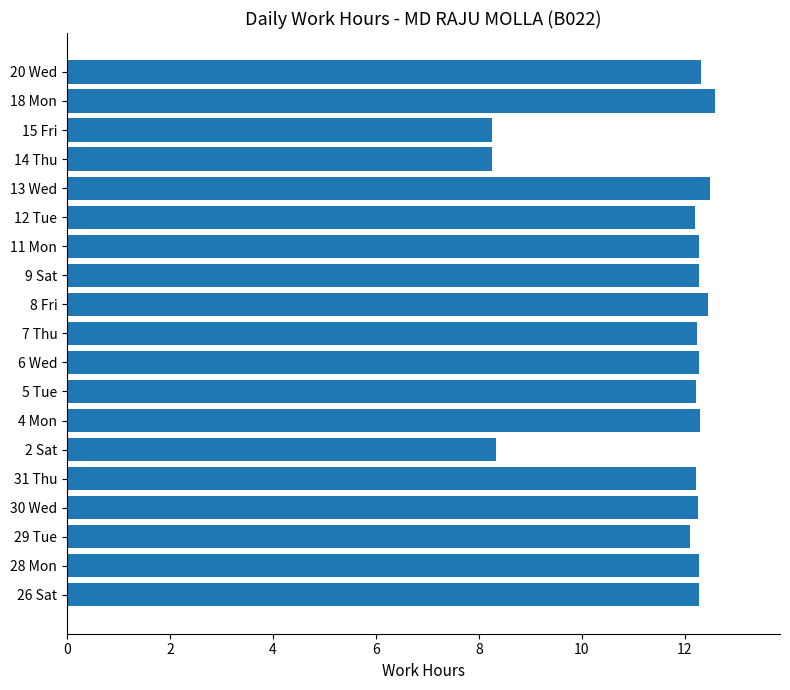

What is the average value?

11.7